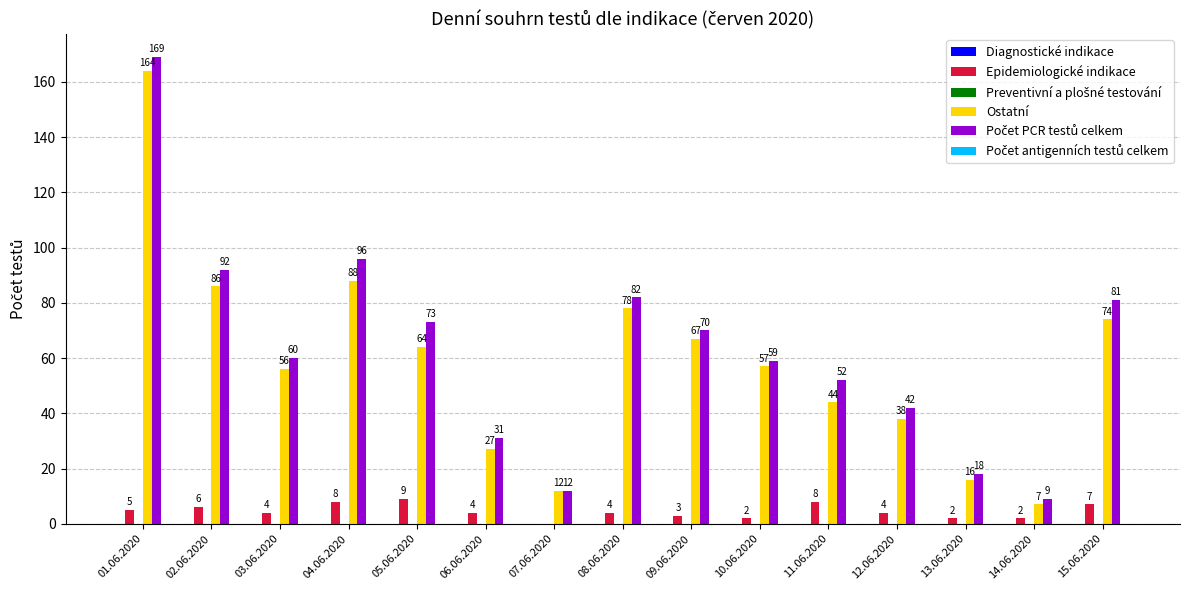

True or false: Ostatní has a value of 17 at 09.06.2020.

False